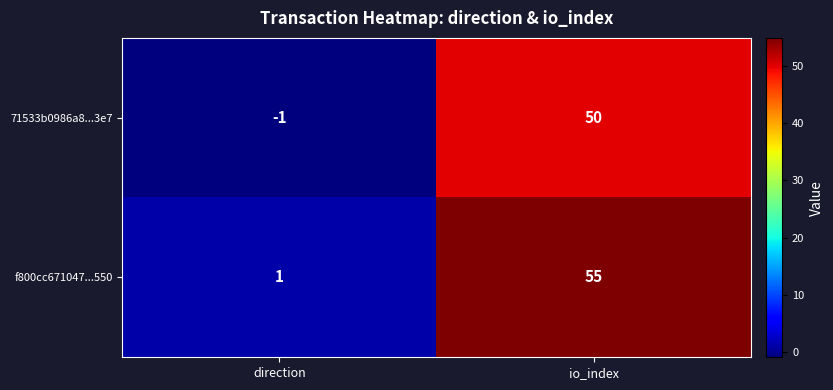

What is the sum of all 71533b0986a8...3e7 values?

49